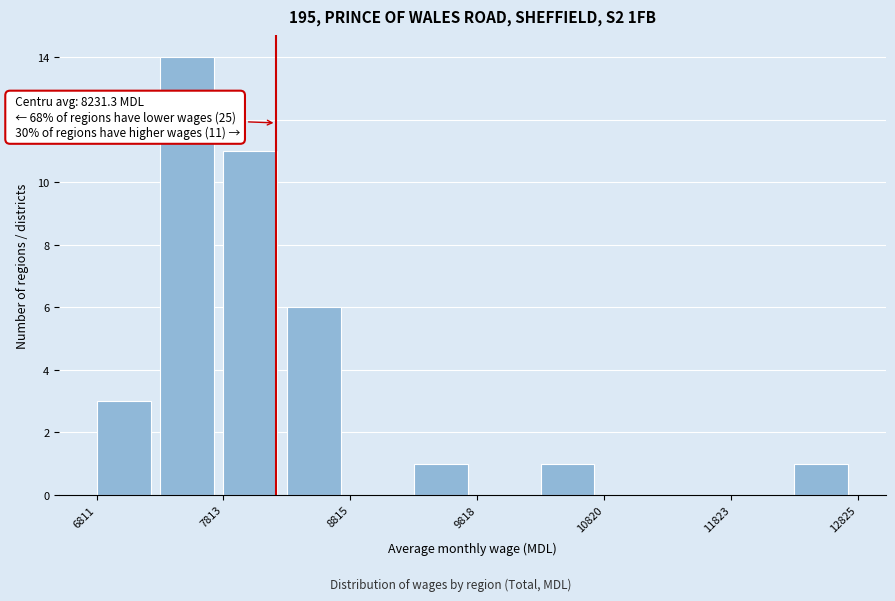

Read against the x-axis, roughly where is the centre of the tallest bar?

7600